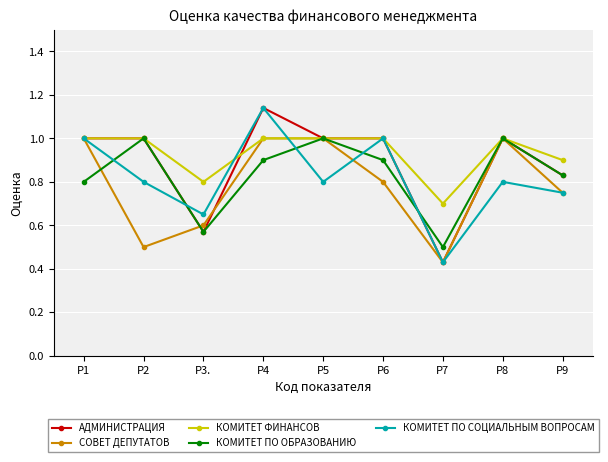

How many СОВЕТ ДЕПУТАТОВ values are between 0 and 1?

9